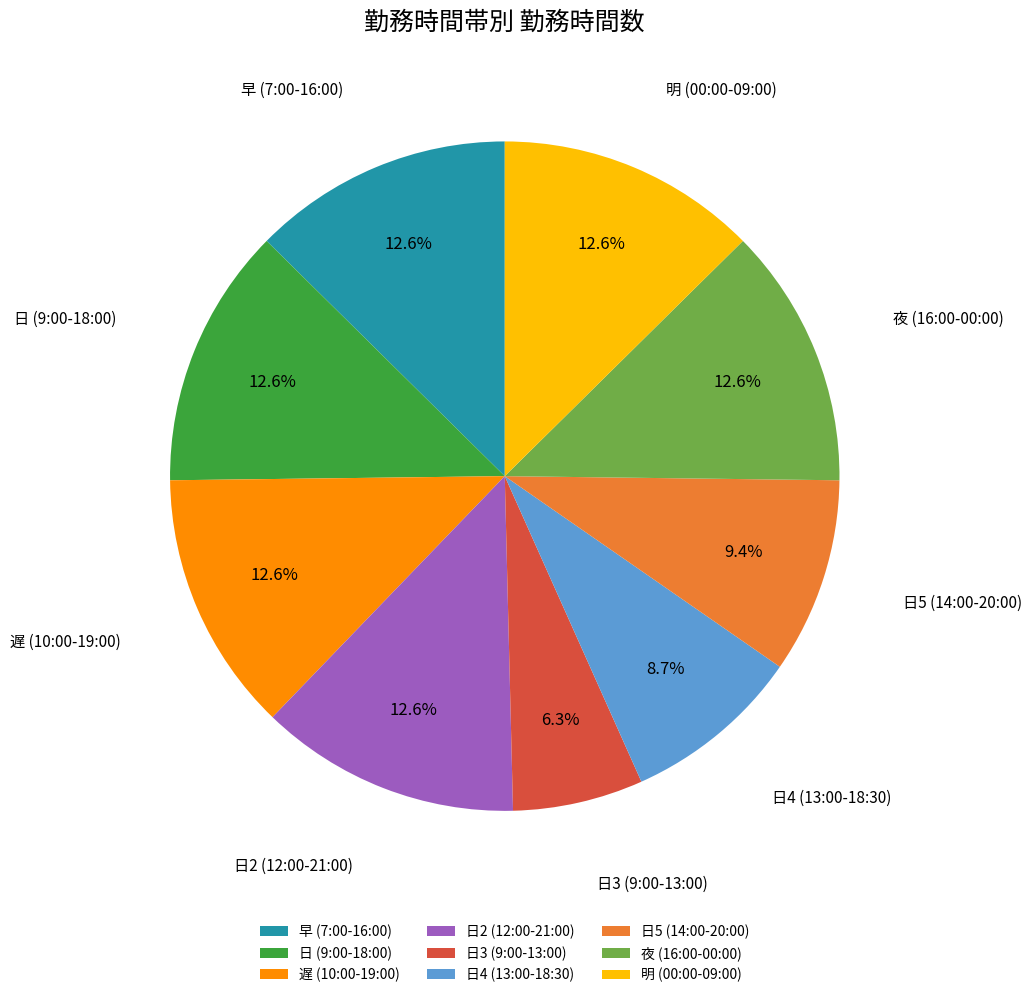

How many segments does this pie chart have?

9